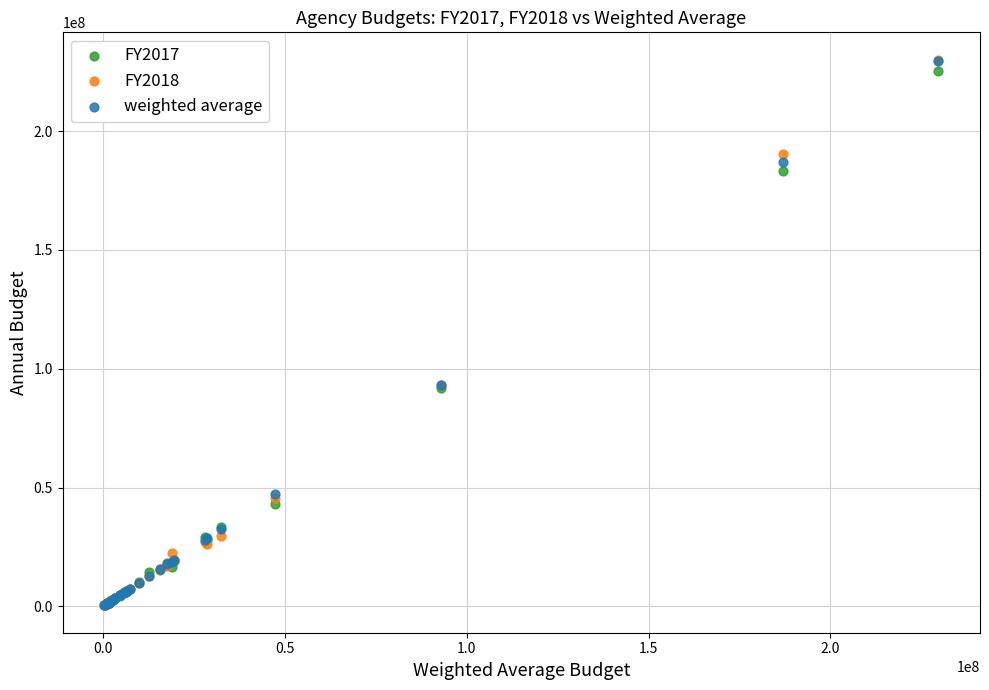

Which series has the largest Y range (max minus min)?

FY2018